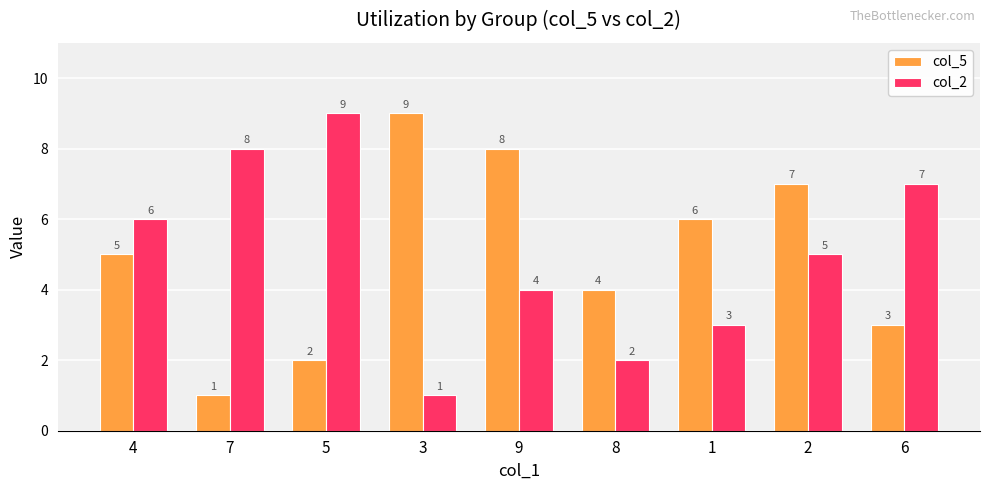

What position from the left is 6?

9